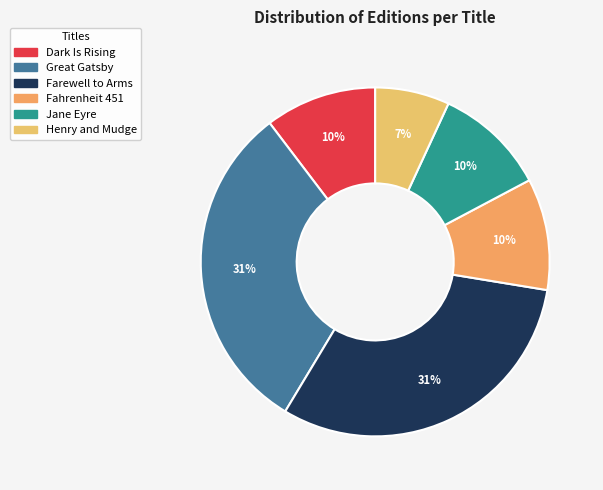

Rank the categories by value from highest to lowest.

Great Gatsby, Farewell to Arms, Dark Is Rising, Fahrenheit 451, Jane Eyre, Henry and Mudge